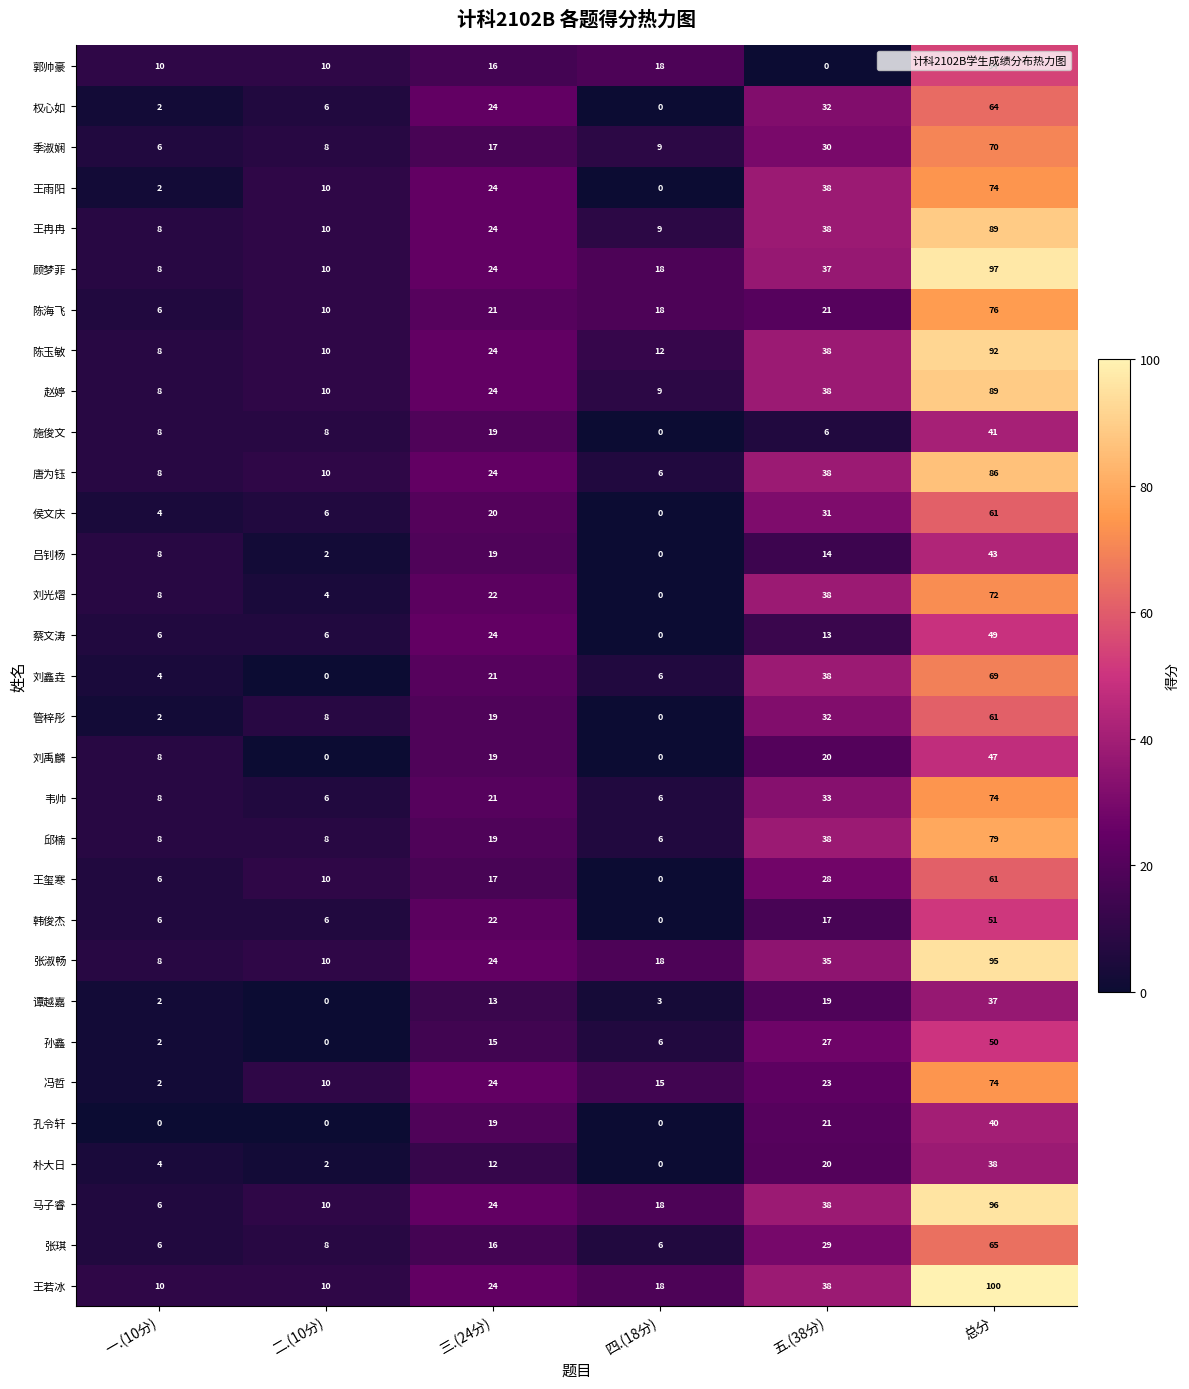

What is the sum of all 张琪 values?

130